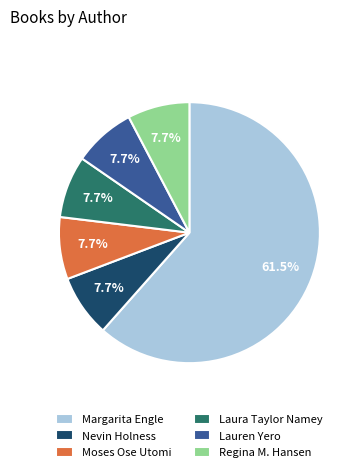

What is the largest slice in the pie chart?

Margarita Engle